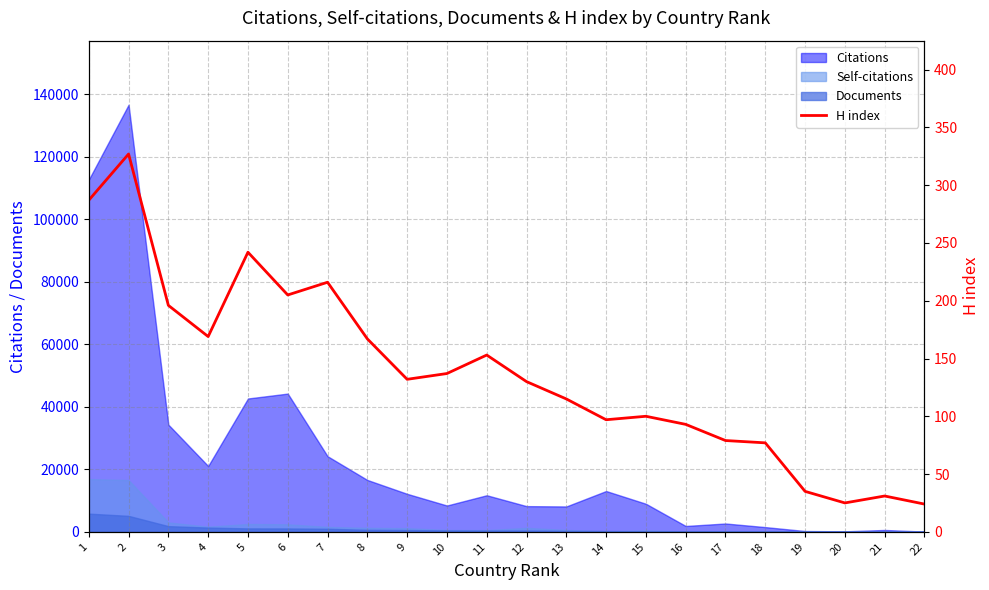

What is the difference between the second highest and minimum values?

263